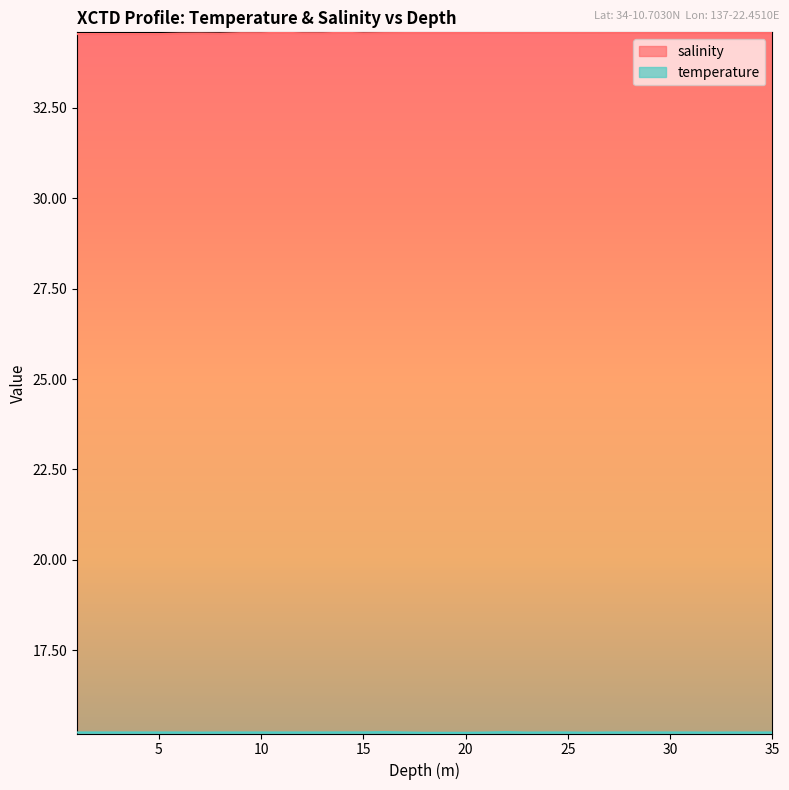

Rank the series by their average value, from highest to lowest.

salinity, temperature